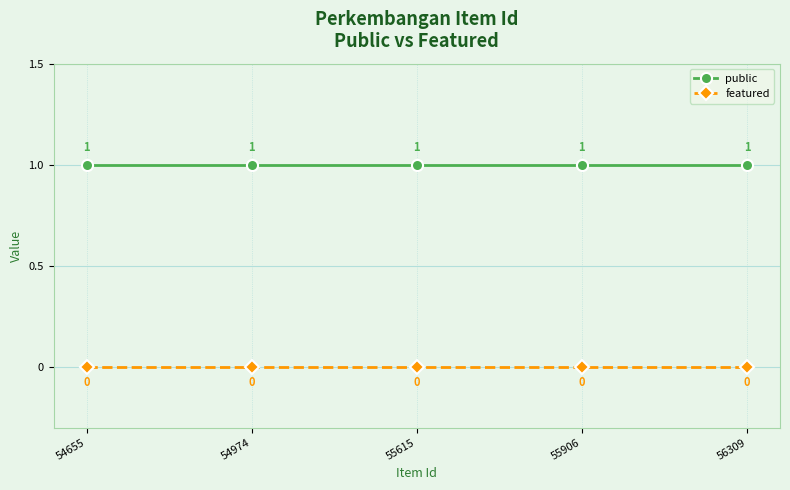

What is the value of the public point at the 4th from the left?

1